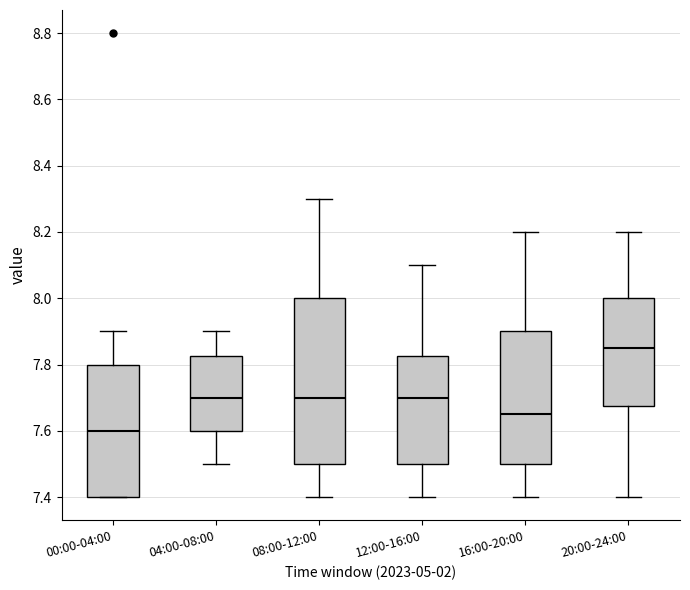

Reading left to right, read every box against the y-axis: the position of its median line, the range the box covers, and the ends of its whiskers. The values are not printed on the chart, so give them approximately, as read against the axis.

00:00-04:00: median 7.60, box 7.40 to 7.80, whiskers 7.40 to 7.90
04:00-08:00: median 7.70, box 7.60 to 7.82, whiskers 7.50 to 7.90
08:00-12:00: median 7.70, box 7.50 to 8.00, whiskers 7.40 to 8.30
12:00-16:00: median 7.70, box 7.50 to 7.82, whiskers 7.40 to 8.10
16:00-20:00: median 7.66, box 7.50 to 7.90, whiskers 7.40 to 8.20
20:00-24:00: median 7.86, box 7.68 to 8.00, whiskers 7.40 to 8.20